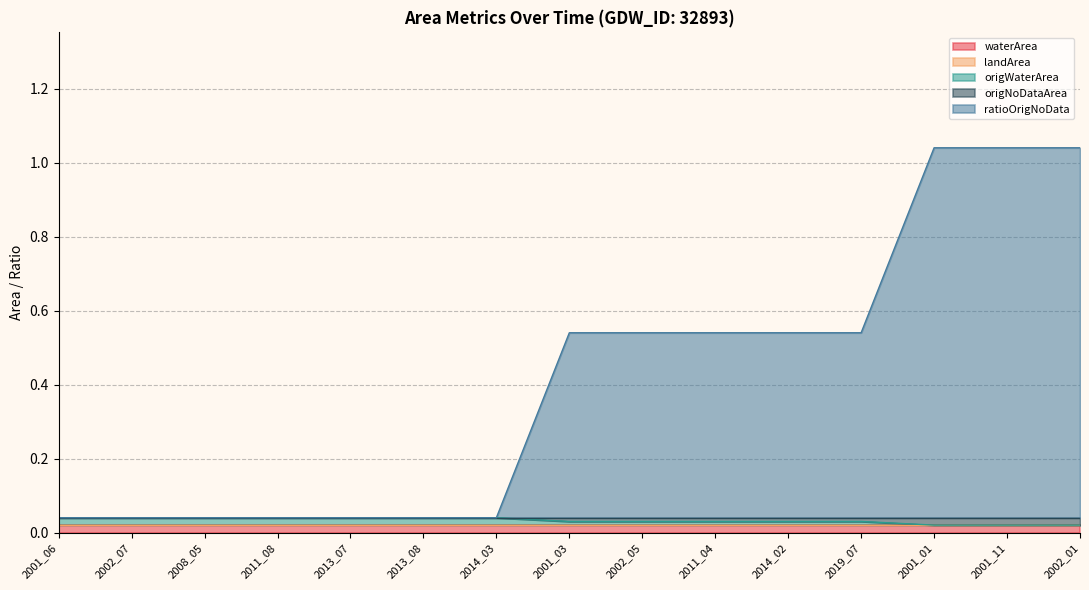

The waterArea series shows 0.0 at 2001_03. True or false?

False